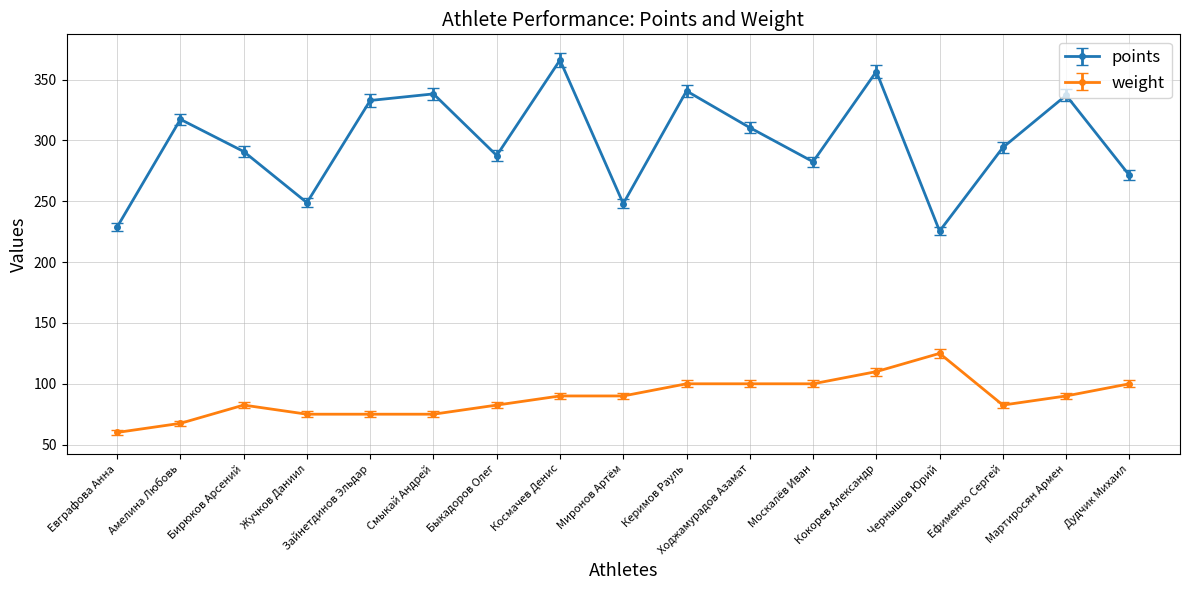

Where is the first local maximum for weight?

Бирюков Арсений